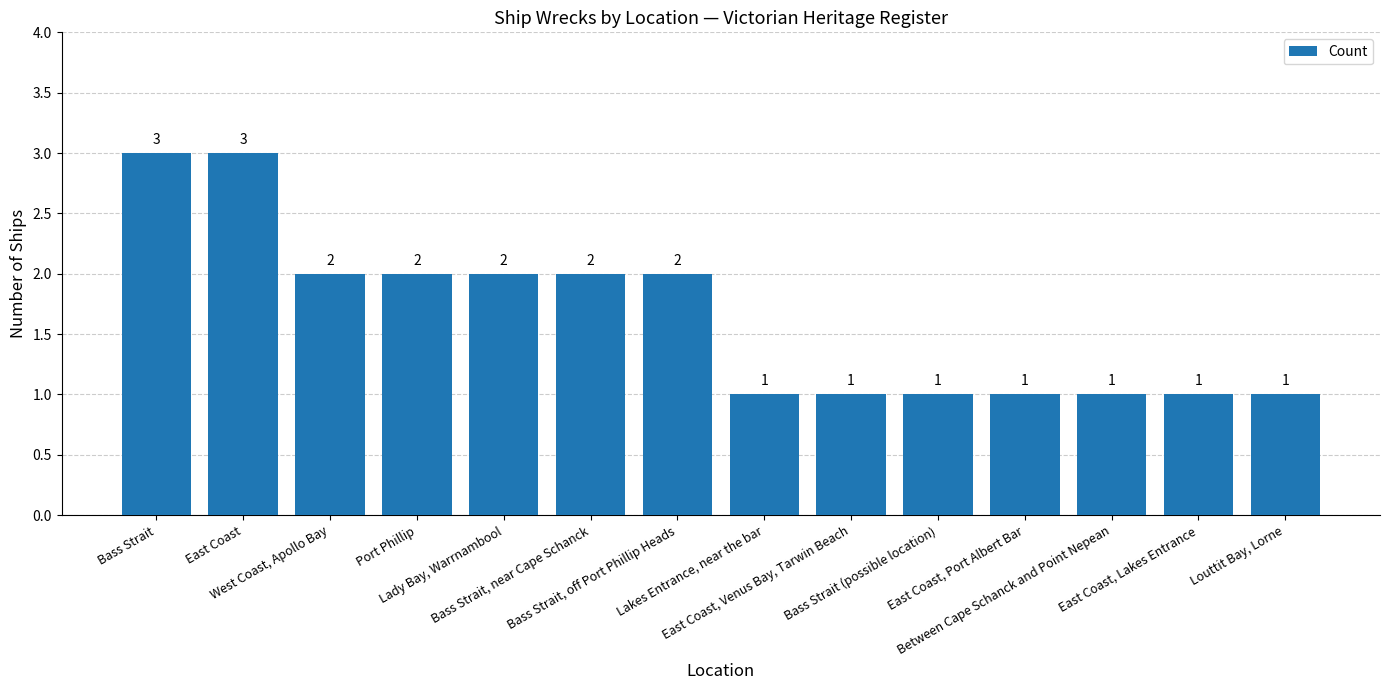

What is the greatest value displayed?

3